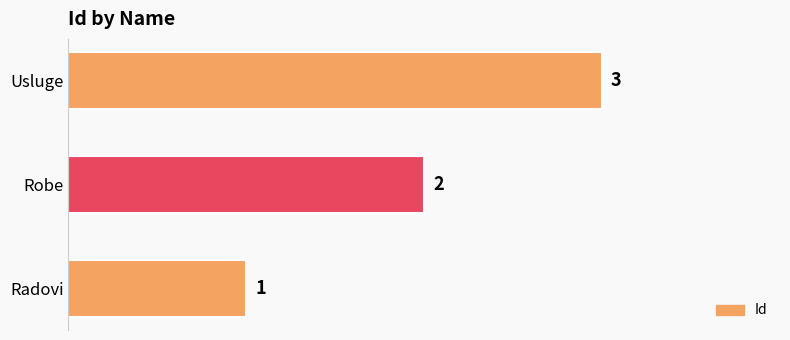

Count the values in the range 1 to 3.

3